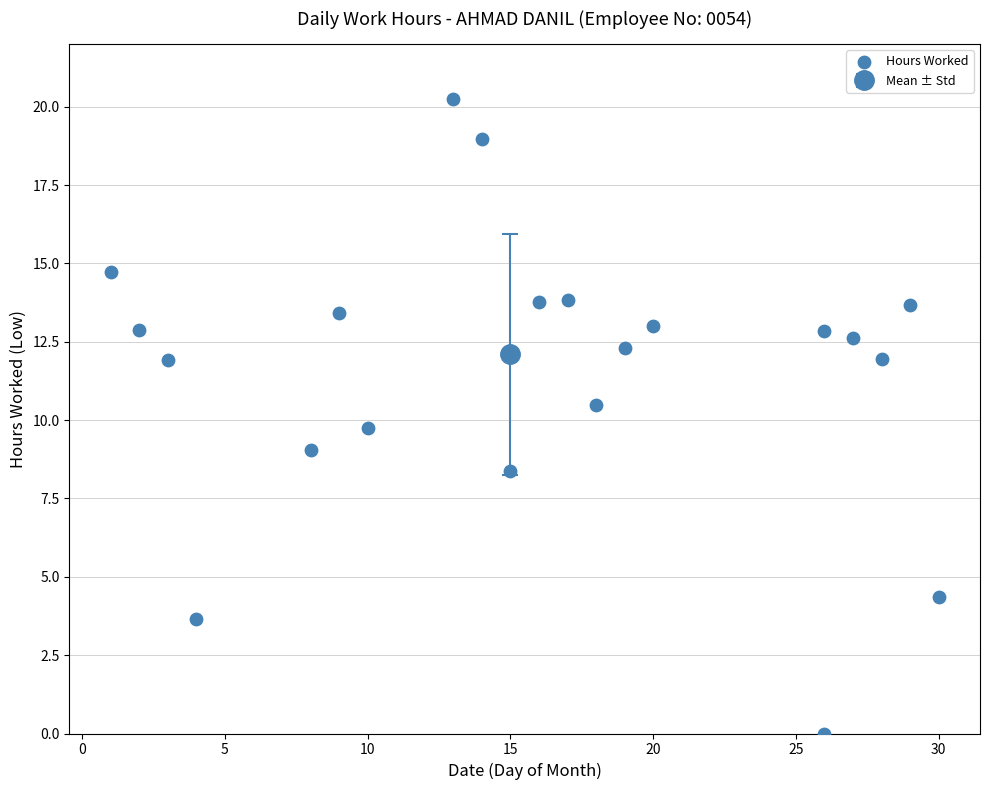

What is the range of X values (max minus min)?

29.0